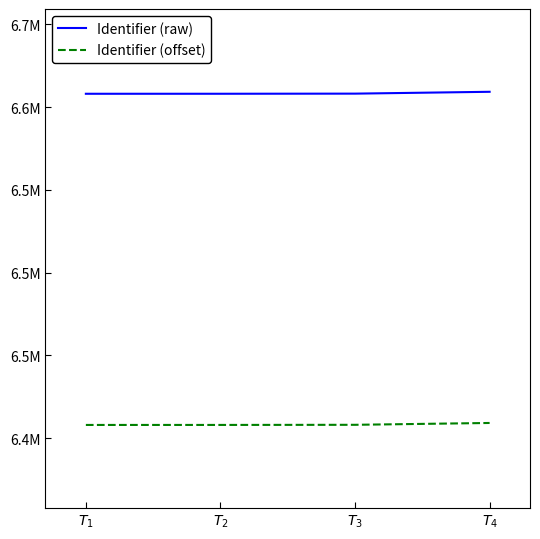

What is the value of the Identifier (raw) point at the 1st from the left?

6608049